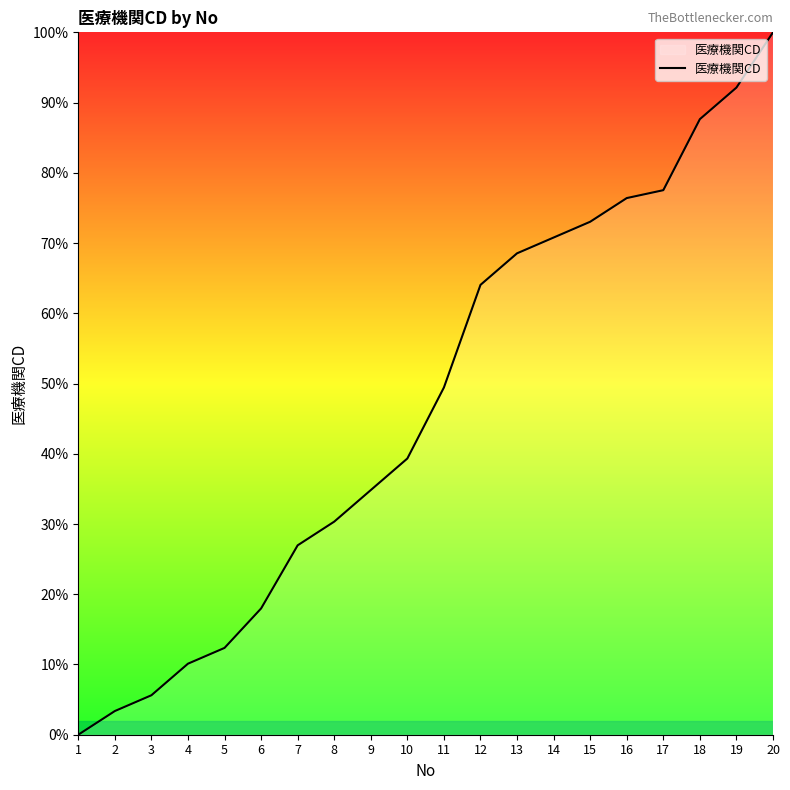

True or false: the data has more than 0 interior local peaks.

False